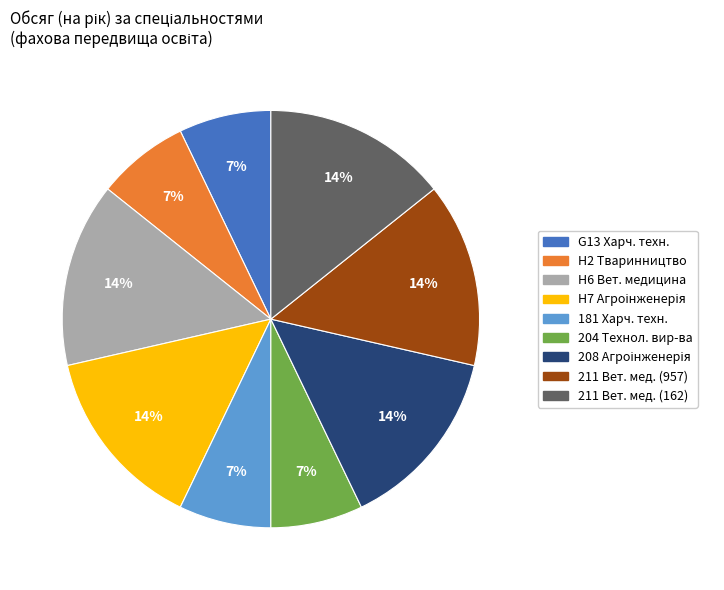

Is there any slice that represents more than half of the pie?

No